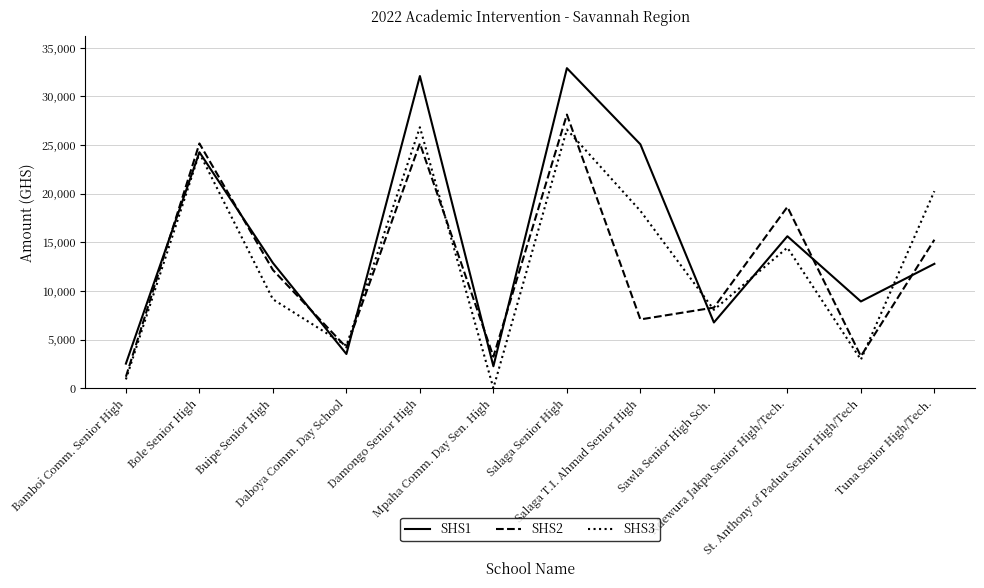

Which series has the largest total across all categories?

SHS1